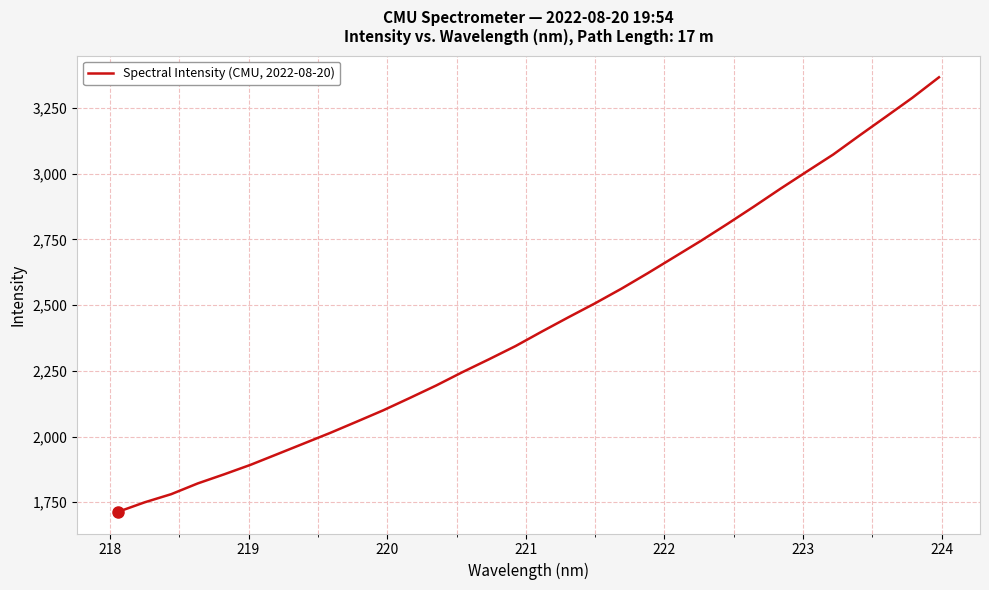

What is the difference between the maximum and minimum values?

1652.7